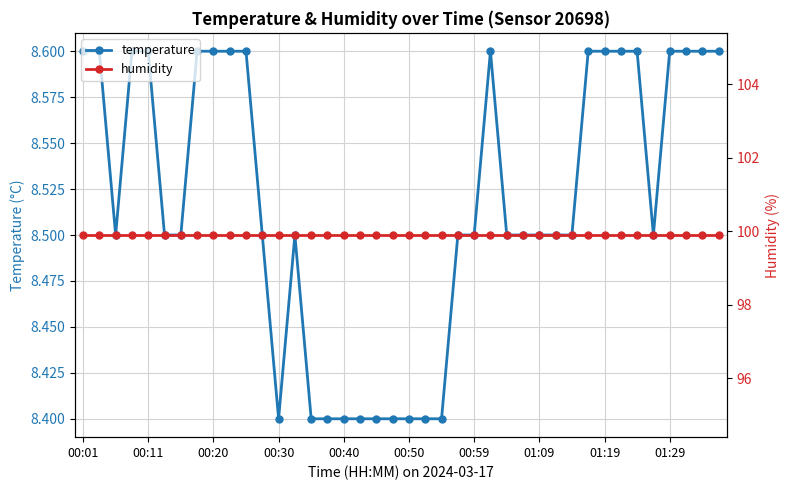

Rank the series by their average value, from lowest to highest.

temperature, humidity